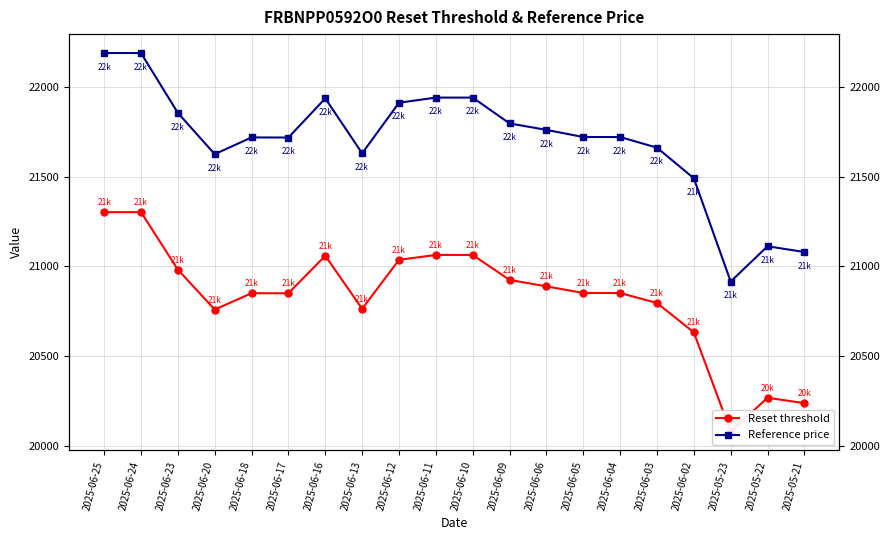

The value of Reference price at 2025-06-23 is 21856.3. True or false?

True